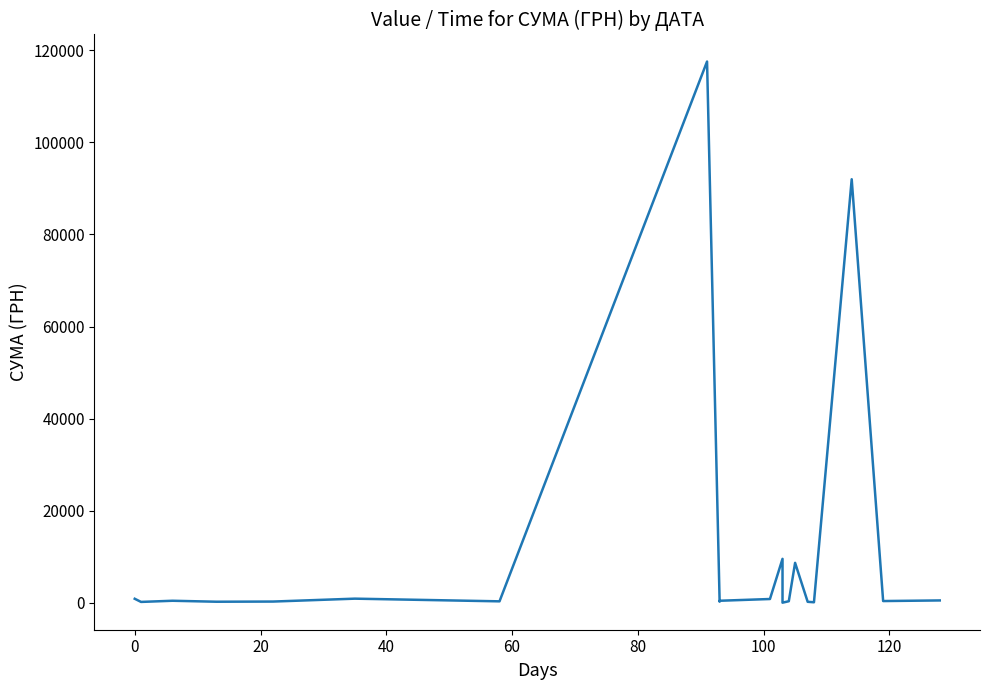

What is the value of the 18th point from the left?

91998.9